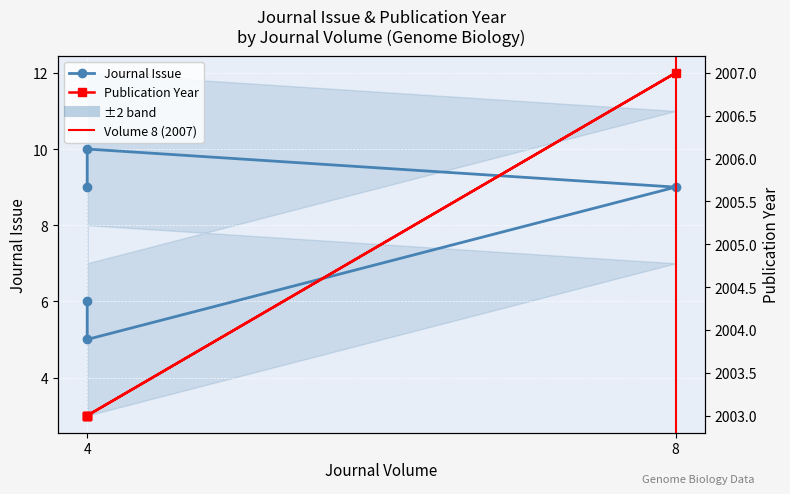

Rank the categories by Journal Issue value from highest to lowest.

4, 8, 4, 4, 4